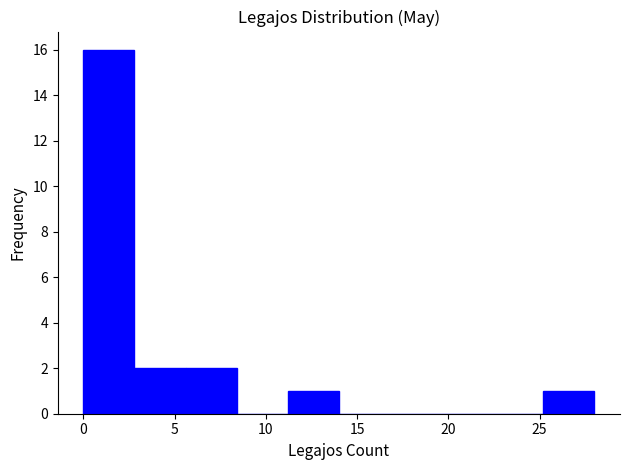

Reading left to right, transcribe this chart: for each bar, give the range it covers on the x-axis and its height. Neither the bar edges nor the heights are printed on the chart, so give them approximately, as read against the axes.

0.0 to 2.8: 16
2.8 to 5.6: 2
5.6 to 8.4: 2
8.4 to 11.2: 0
11.2 to 14.0: 1
14.0 to 16.8: 0
16.8 to 19.6: 0
19.6 to 22.4: 0
22.4 to 25.2: 0
25.2 to 28.0: 1